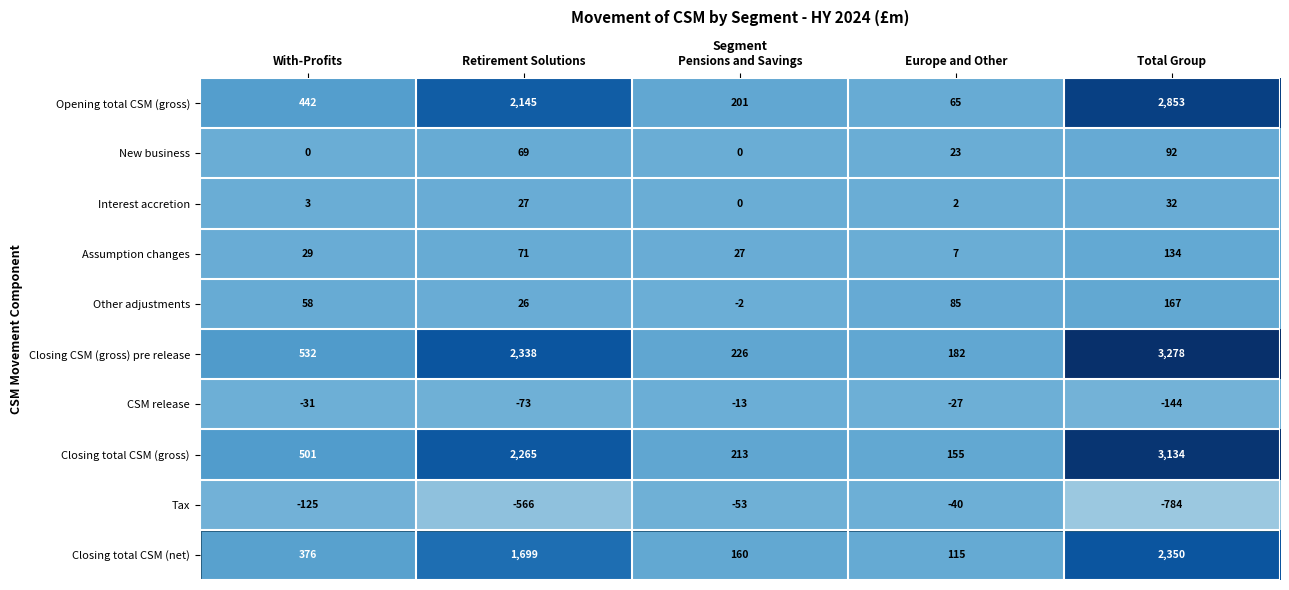

True or false: Closing CSM (gross) pre release has a value of 2338 at Retirement Solutions.

True